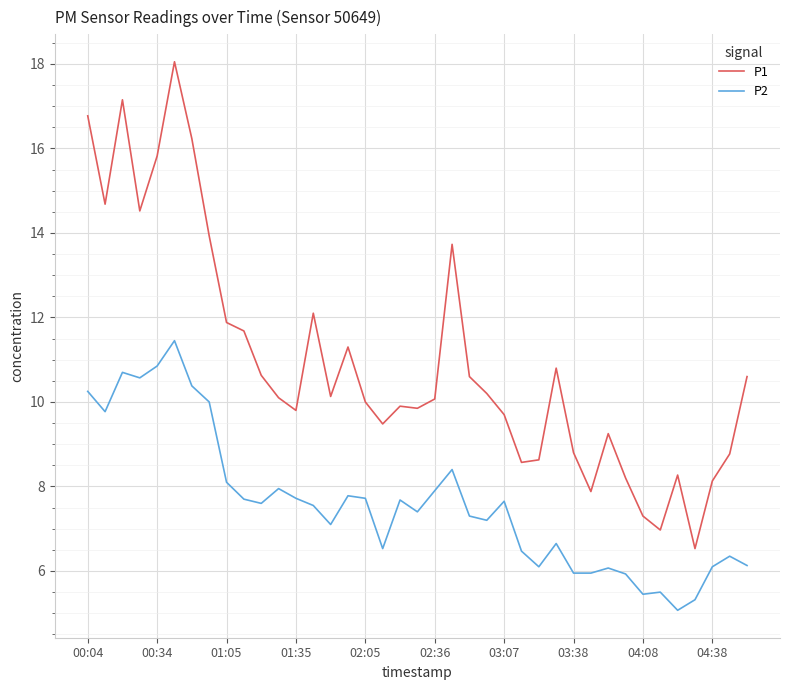

Rank the series by their maximum value, from lowest to highest.

P2, P1